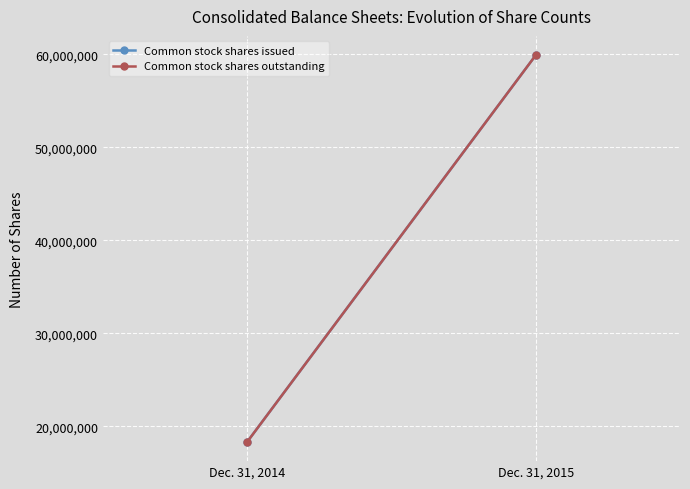

Rank the categories by Common stock shares outstanding value from highest to lowest.

Dec. 31, 2015, Dec. 31, 2014